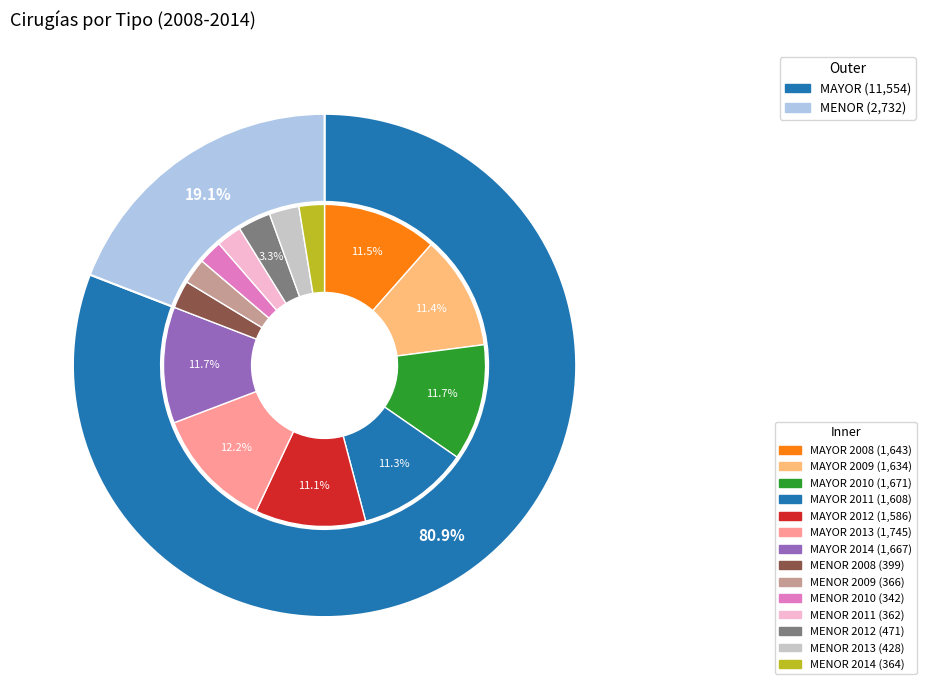

True or false: 4 accounts for 3% of the total.

False